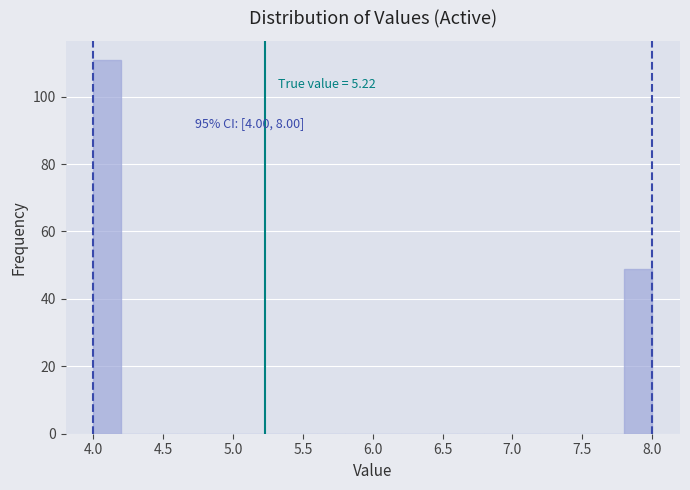

Over which range of the x-axis is the bar tallest?

4.0 to 4.2